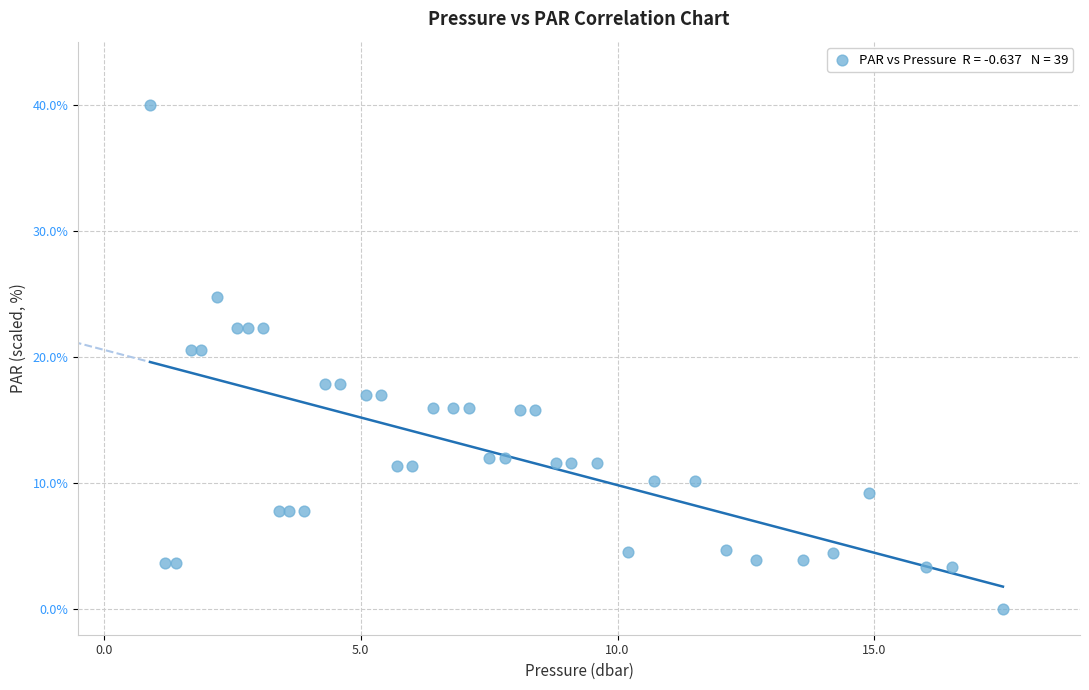

What is the range of X values (max minus min)?

16.6